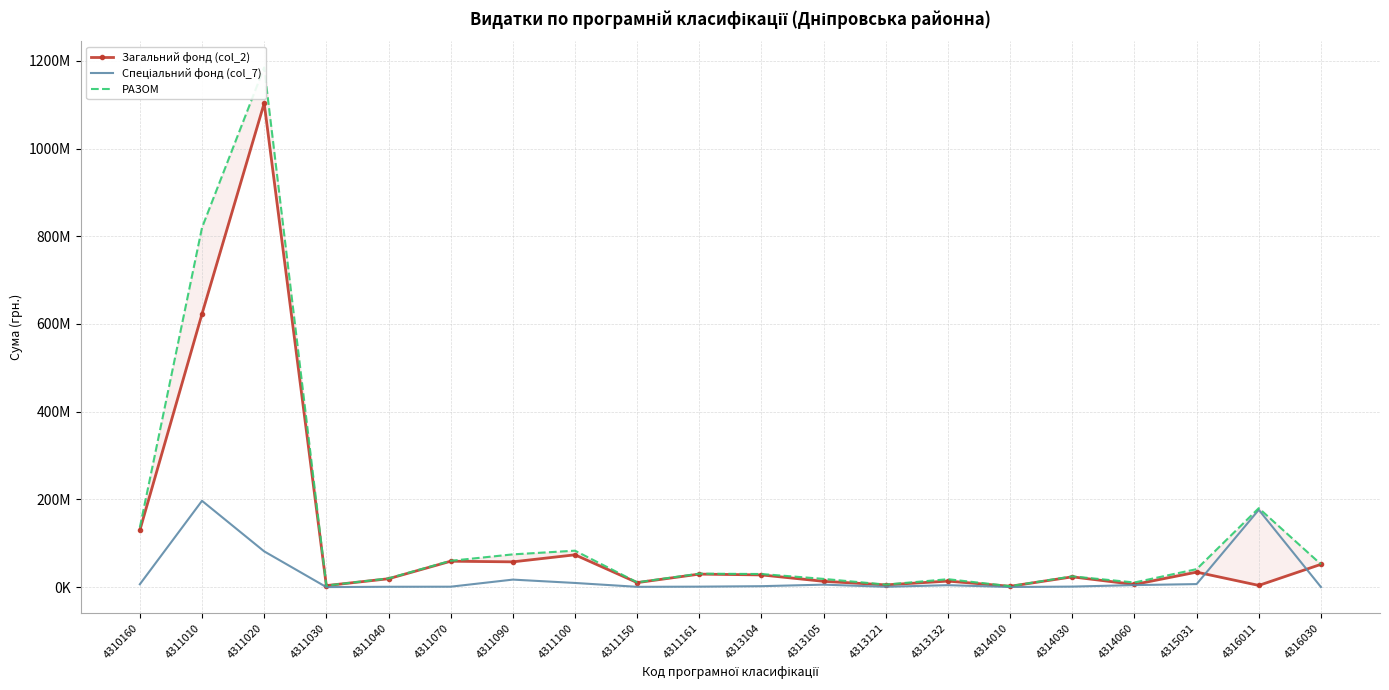

At which category does the chart reach its peak across all series?

4311020